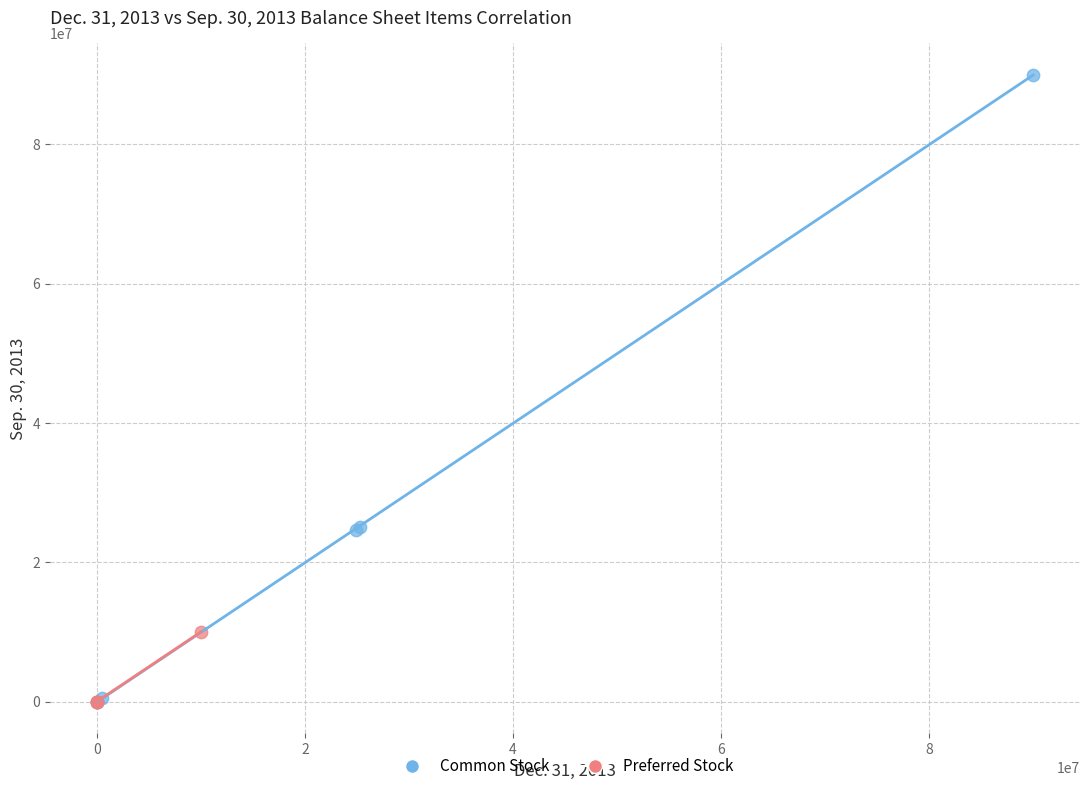

Which series contains the highest Y value?

Common Stock